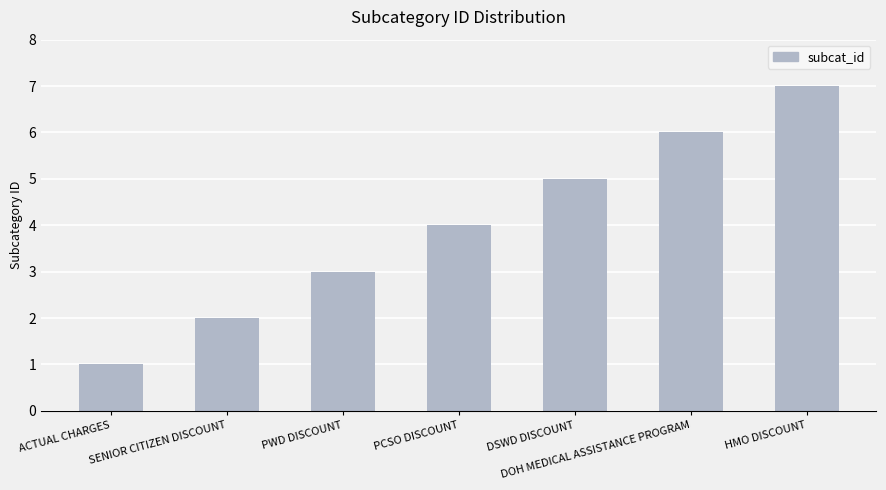

What is the average value?

4